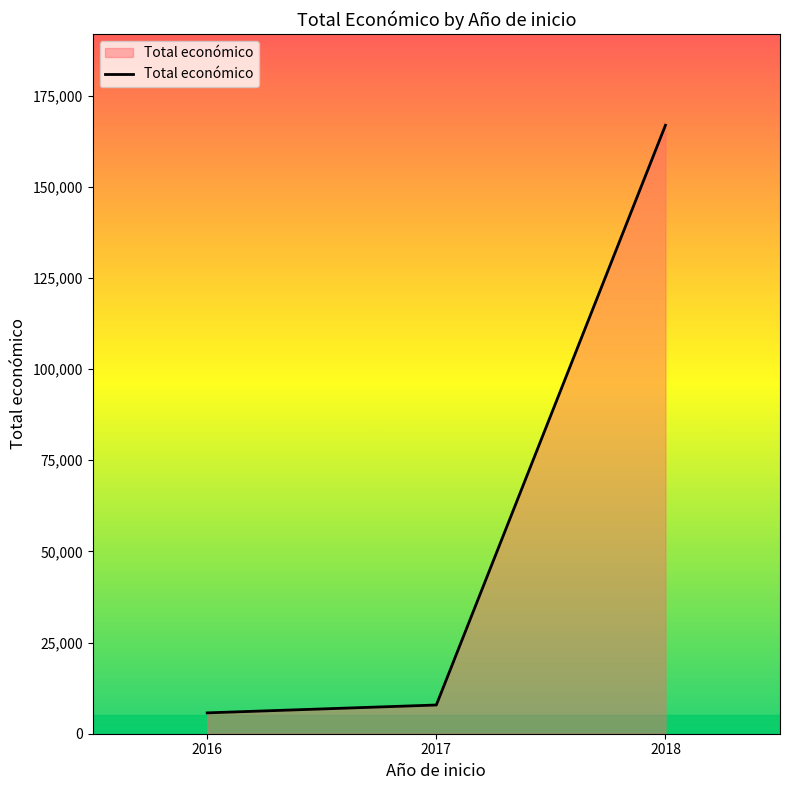

Count the number of data series in this chart.

1